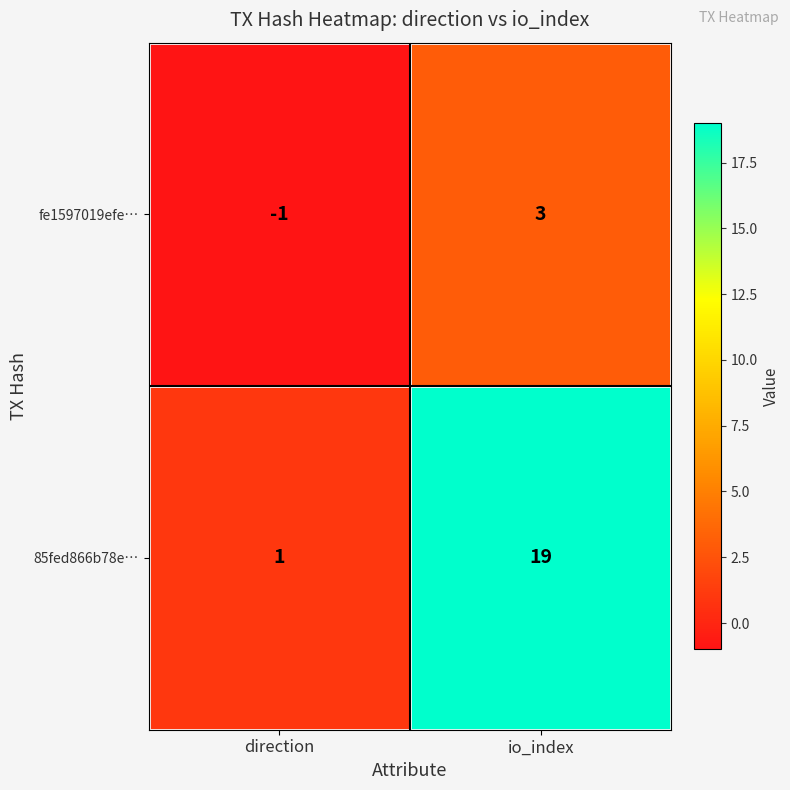

At which category is the sum across all series the highest?

io_index